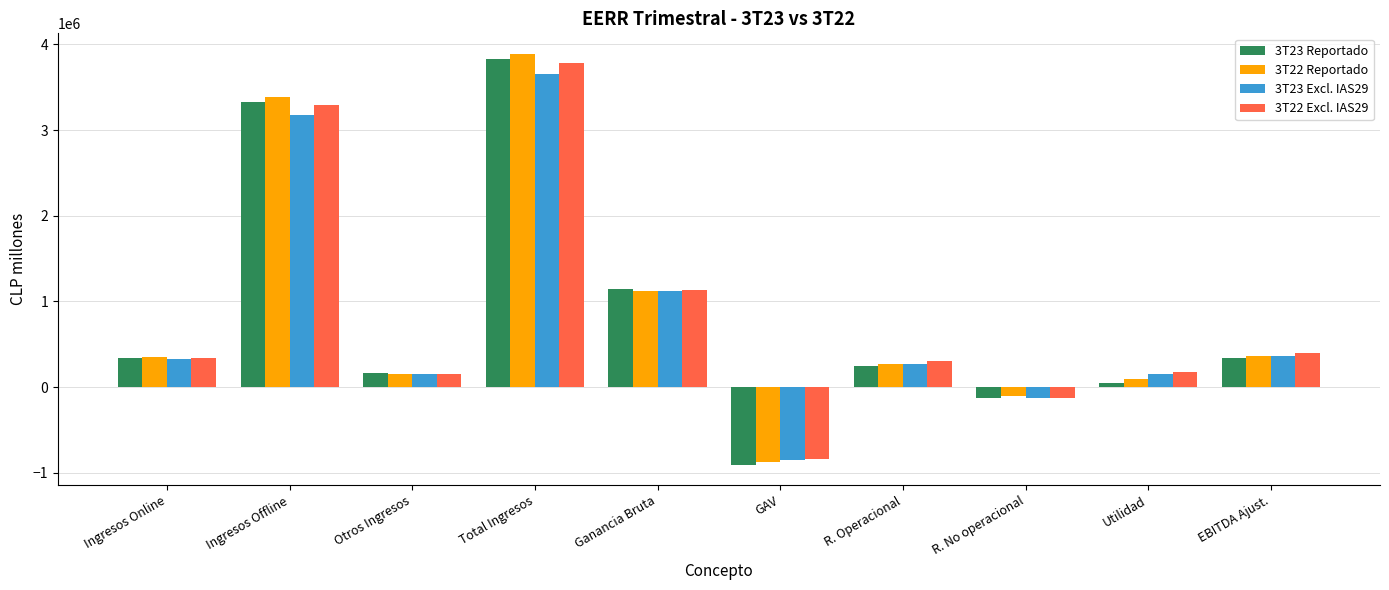

True or false: 3T23 Excl. IAS29 has a value of -192957.7 at GAV.

False